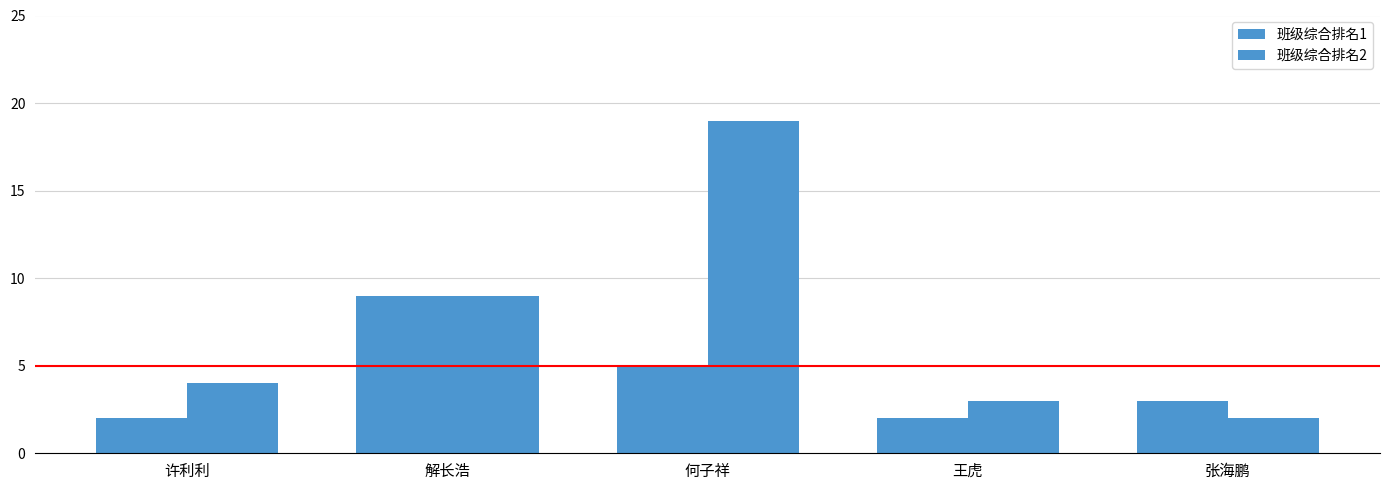

Between 解长浩 and 王虎, which series saw the biggest shift?

班级综合排名1